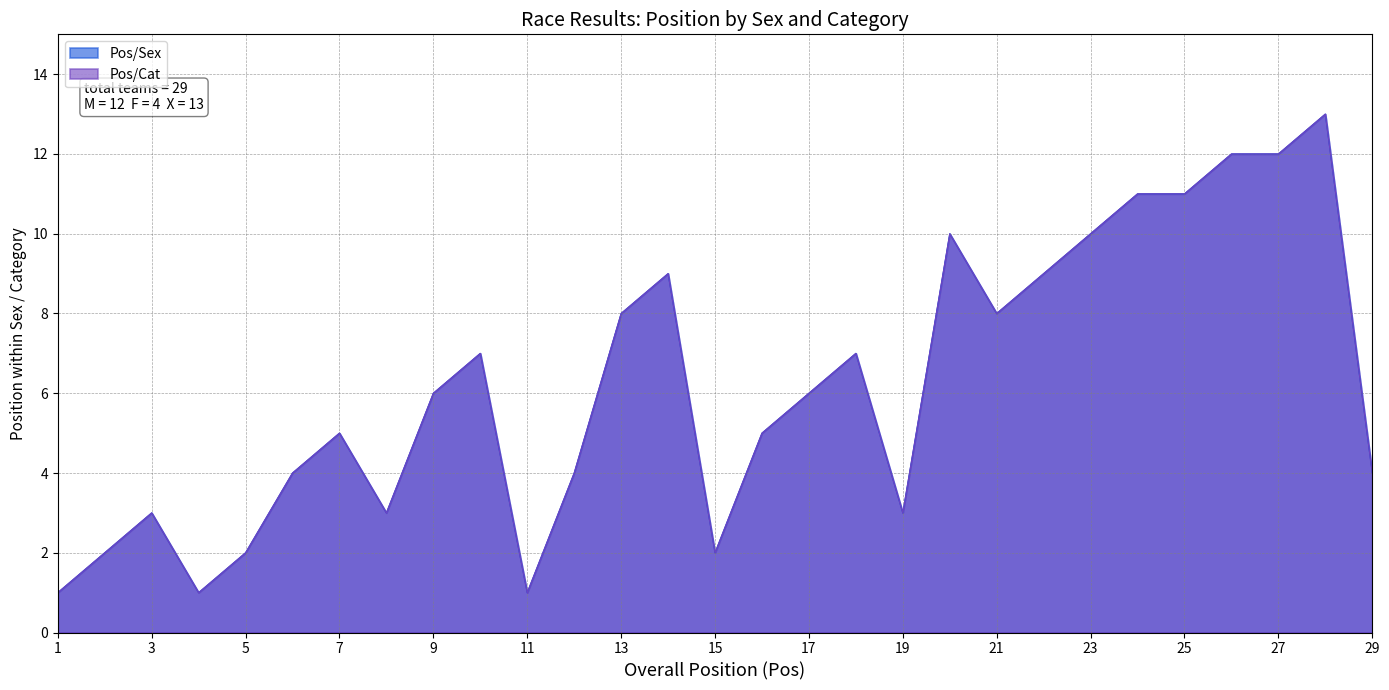

Rank the series at 6 from highest to lowest value.

Pos/Sex, Pos/Cat